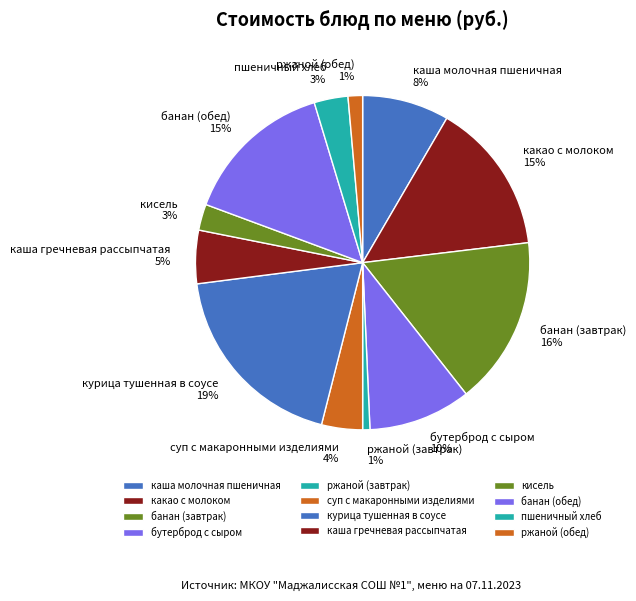

True or false: ржаной (завтрак) accounts for 11% of the total.

False